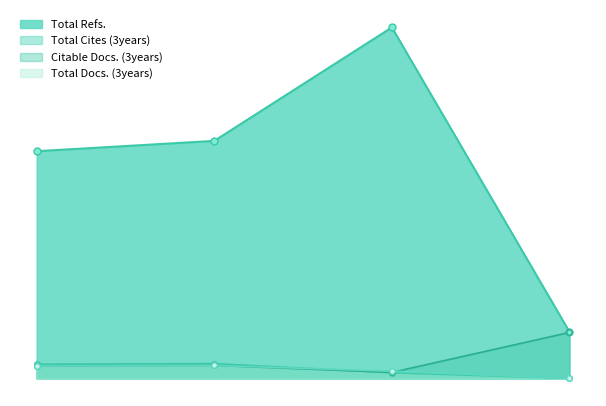

How many data points in Total Refs. are less than 785?

2